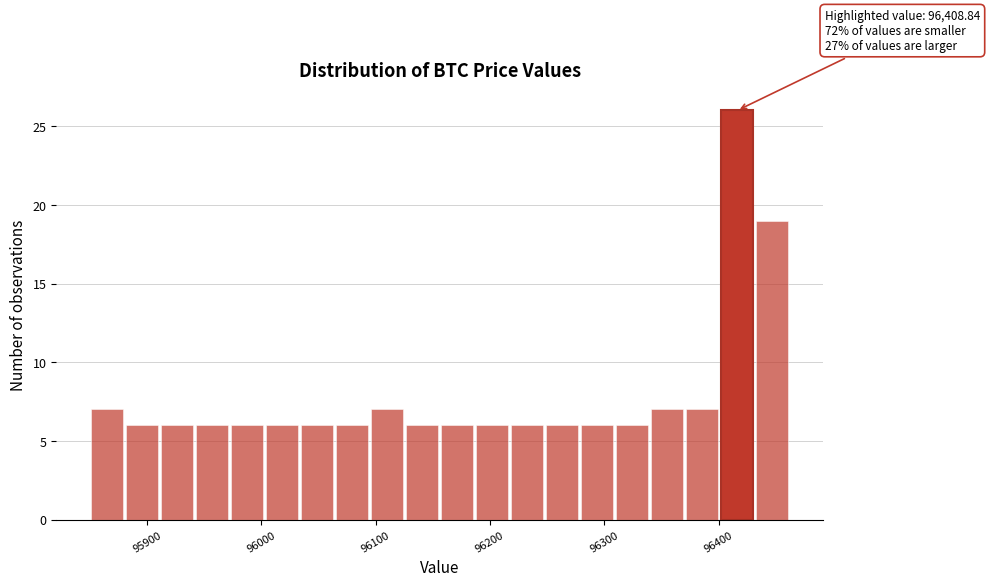

Around what value on the x-axis is the tallest bar? Give the approximate position of its centre, as read against the axis.

96420